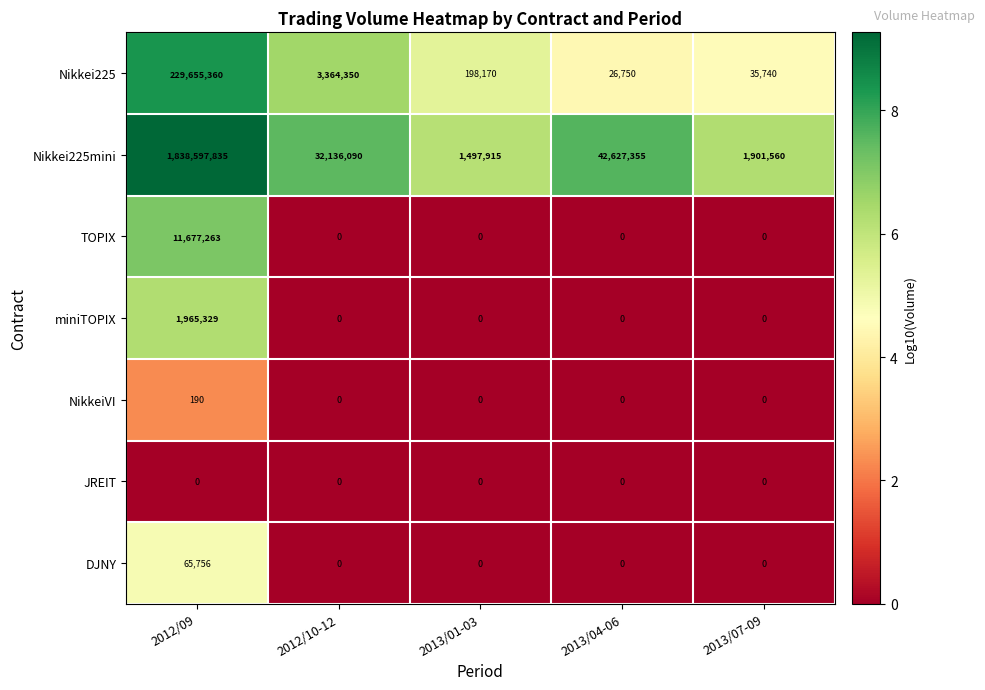

Where is Nikkei225mini nearest to the value 920047875?

2013/04-06